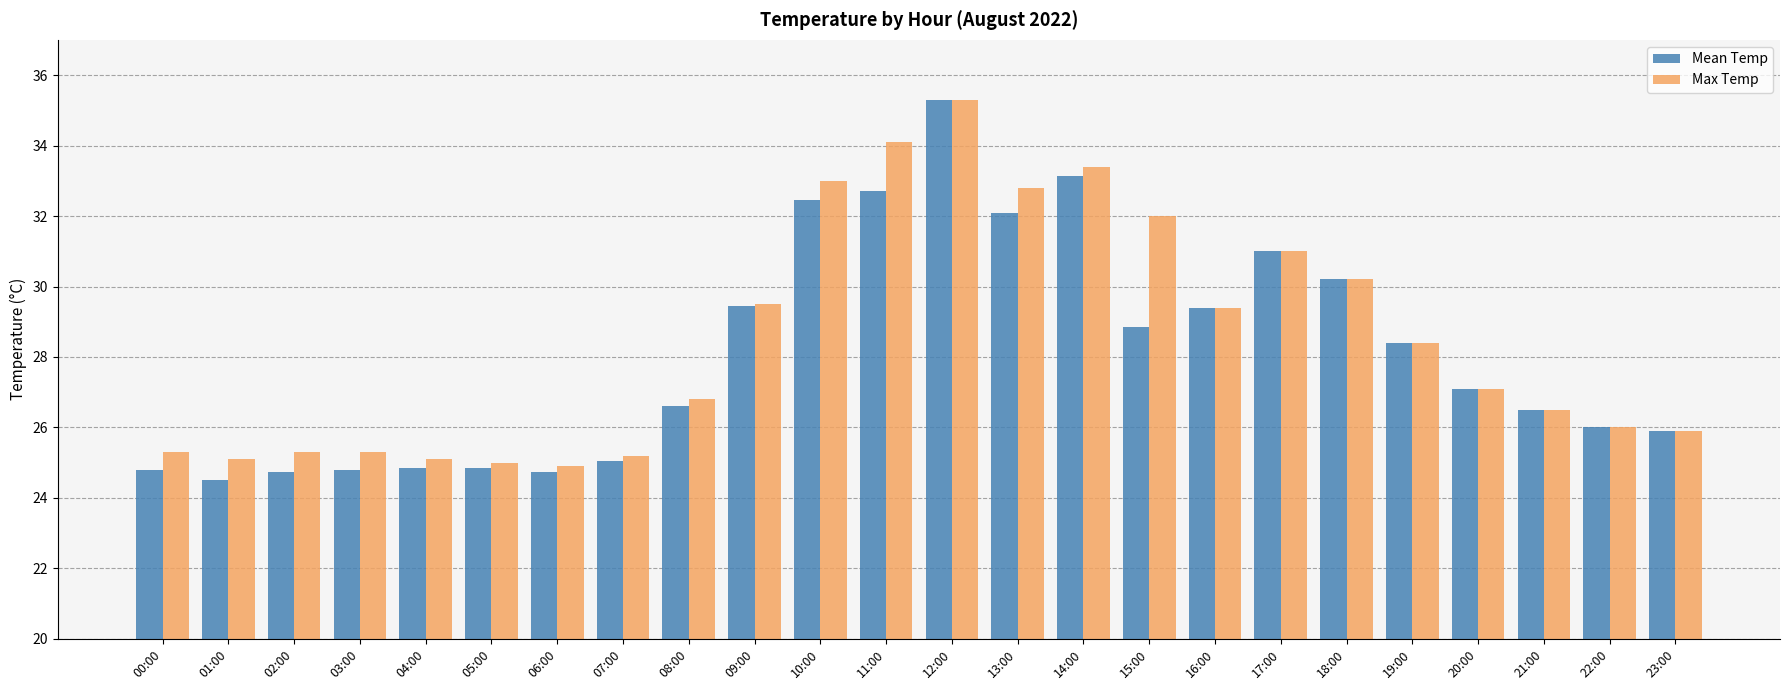

What is the minimum value shown in the chart?

24.5